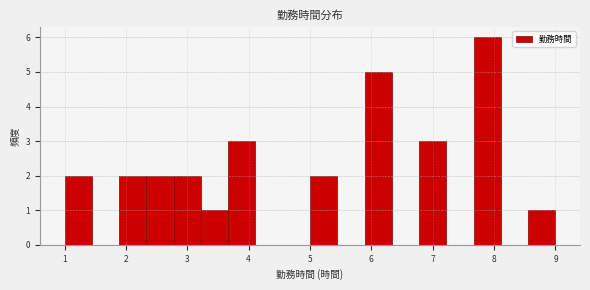

Reading left to right, list every bar in this chart as the range it spans on the x-axis followed by its height. Neither the bar edges nor the heights are printed on the chart, so give them approximately, as read against the axes.

1.0 to 1.4: 2
1.4 to 1.9: 0
1.9 to 2.3: 2
2.3 to 2.8: 2
2.8 to 3.2: 2
3.2 to 3.7: 1
3.7 to 4.1: 3
4.1 to 4.6: 0
4.6 to 5.0: 0
5.0 to 5.4: 2
5.4 to 5.9: 0
5.9 to 6.3: 5
6.3 to 6.8: 0
6.8 to 7.2: 3
7.2 to 7.7: 0
7.7 to 8.1: 6
8.1 to 8.6: 0
8.6 to 9.0: 1